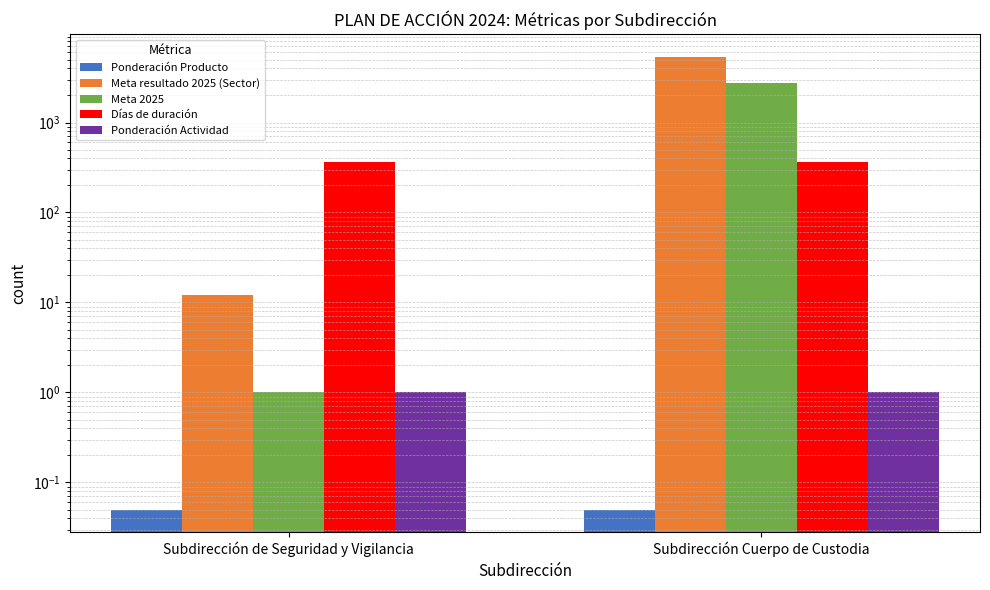

Reading right to left, list all the values displayed in this chart.

Ponderación Producto: Subdirección Cuerpo de Custodia=0.1	Subdirección de Seguridad y Vigilancia=0.1
Meta resultado 2025 (Sector): Subdirección Cuerpo de Custodia=5400.0	Subdirección de Seguridad y Vigilancia=12.0
Meta 2025: Subdirección Cuerpo de Custodia=2725.0	Subdirección de Seguridad y Vigilancia=1.0
Días de duración: Subdirección Cuerpo de Custodia=365.0	Subdirección de Seguridad y Vigilancia=365.0
Ponderación Actividad: Subdirección Cuerpo de Custodia=1.0	Subdirección de Seguridad y Vigilancia=1.0